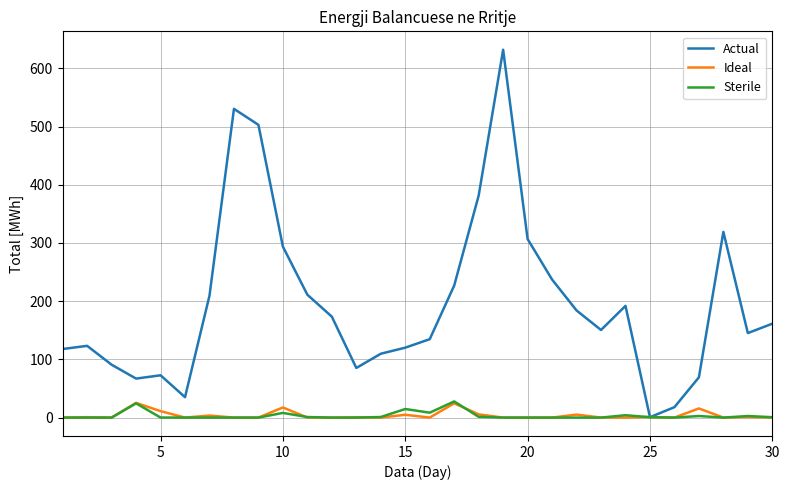

How many lines are shown in the chart?

3